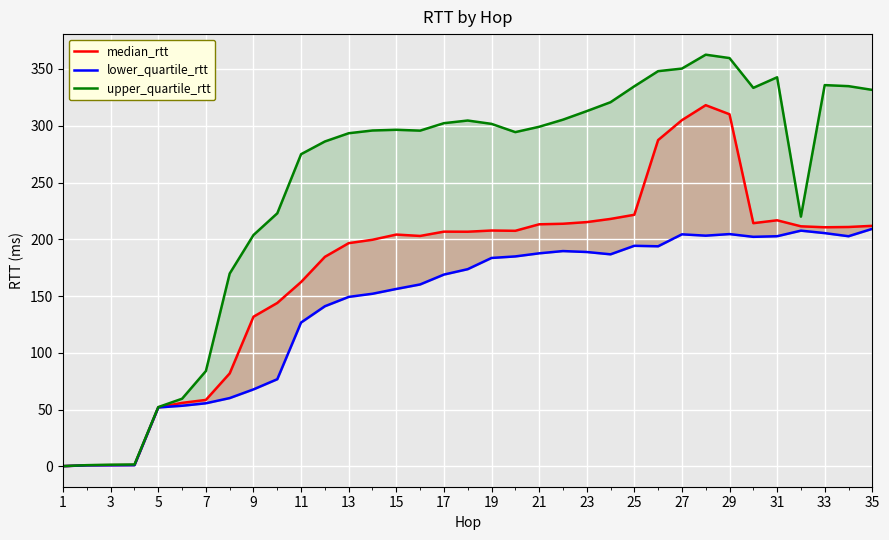

True or false: median_rtt and lower_quartile_rtt intersect in this chart.

False